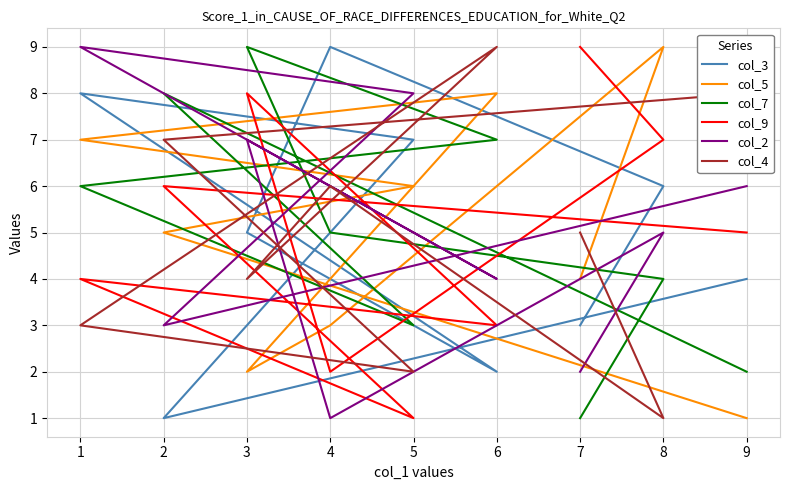

Does the chart display data point markers on the line(s)?

No